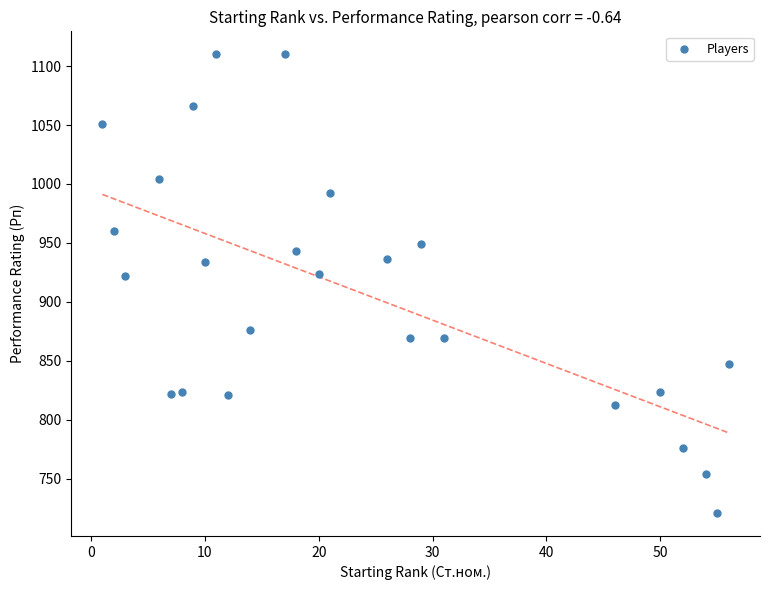

What is the range of X values (max minus min)?

55